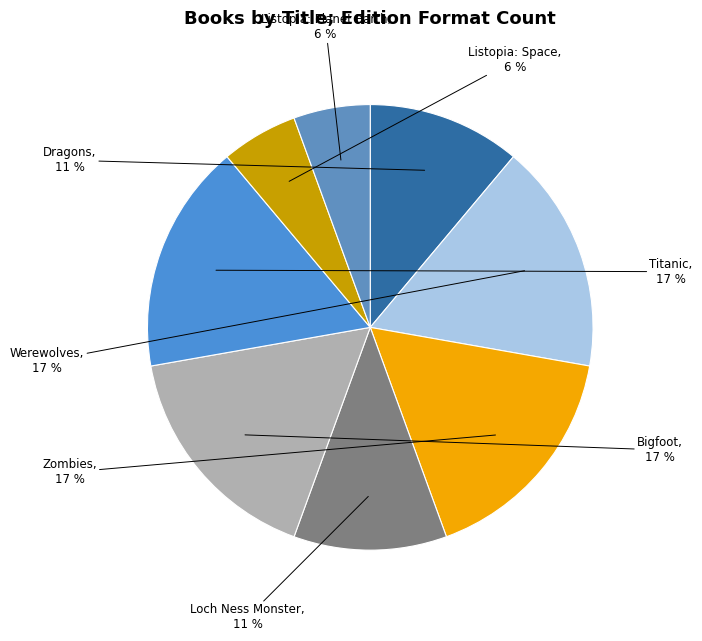

Does Zombies represent more than half of the total?

No